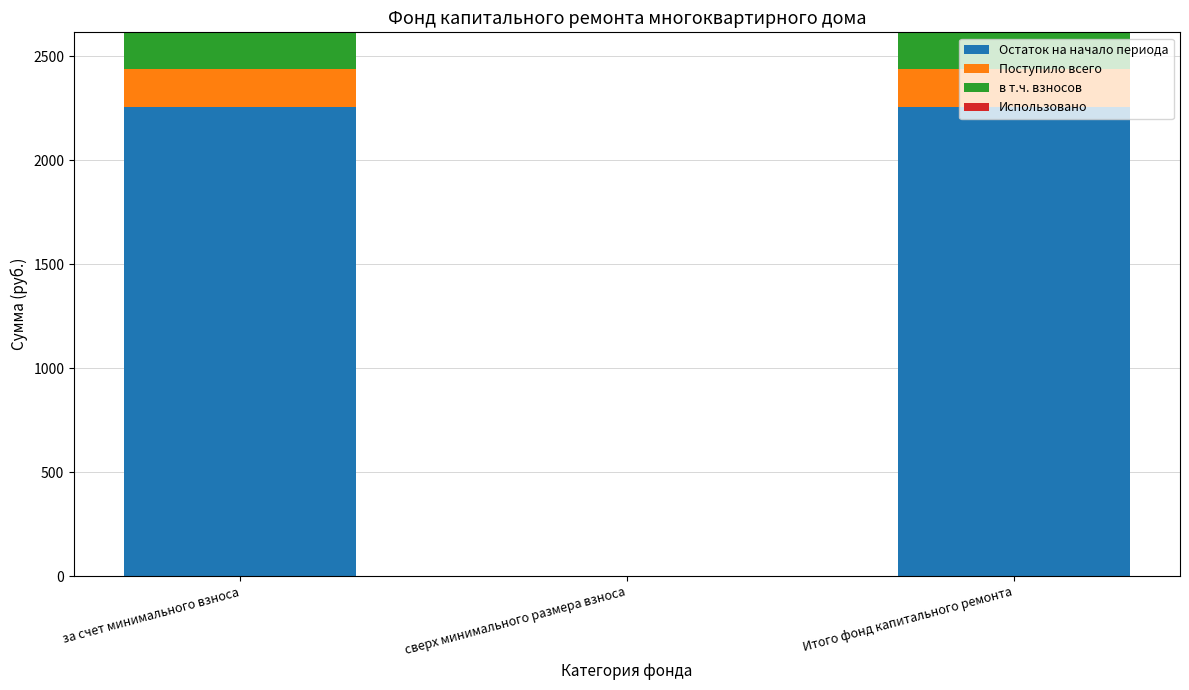

The Остаток на начало периода series shows 0.0 at сверх минимального размера взноса. True or false?

True